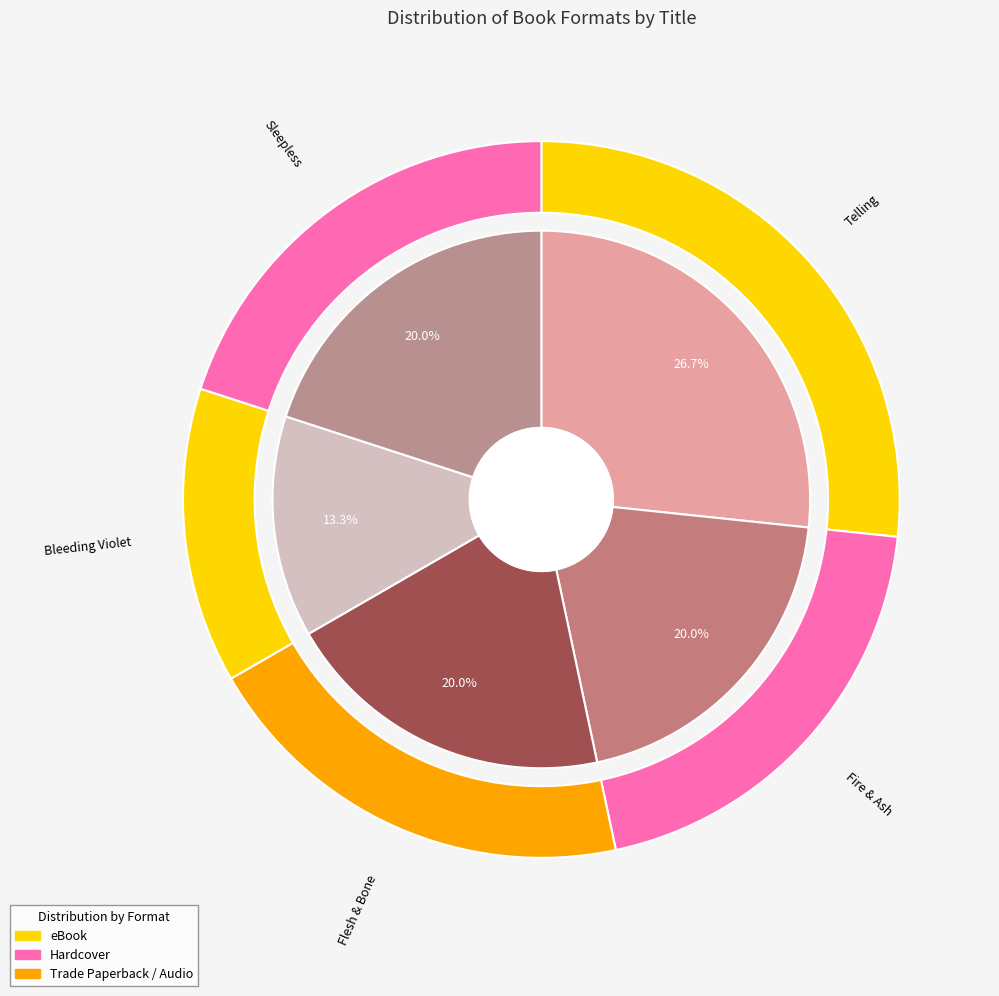

Does Telling represent more than half of the total?

No